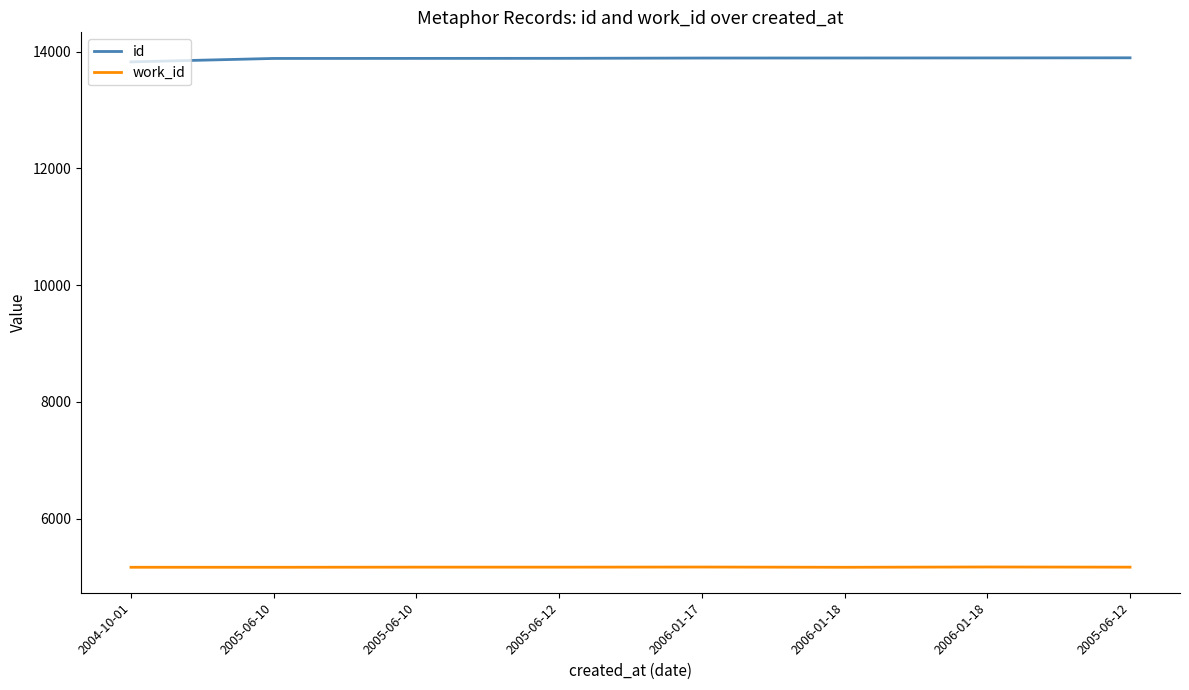

How many lines are shown in the chart?

2